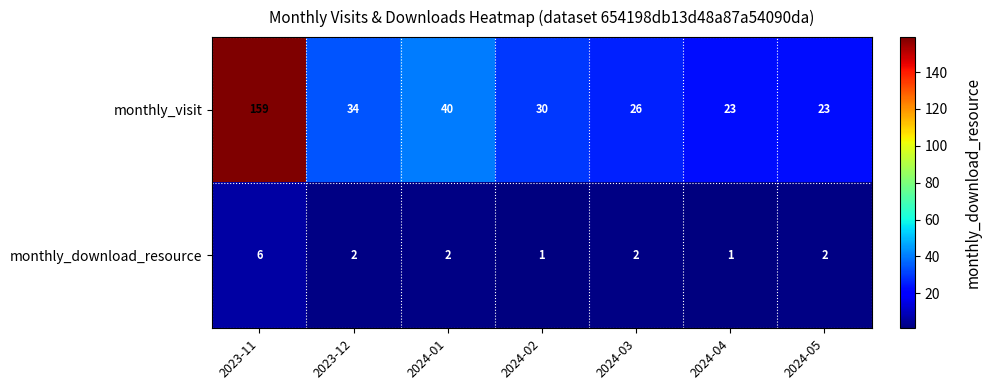

Reading left to right, list all the values displayed in this chart.

monthly_visit: 159	34	40	30	26	23	23
monthly_download_resource: 6	2	2	1	2	1	2